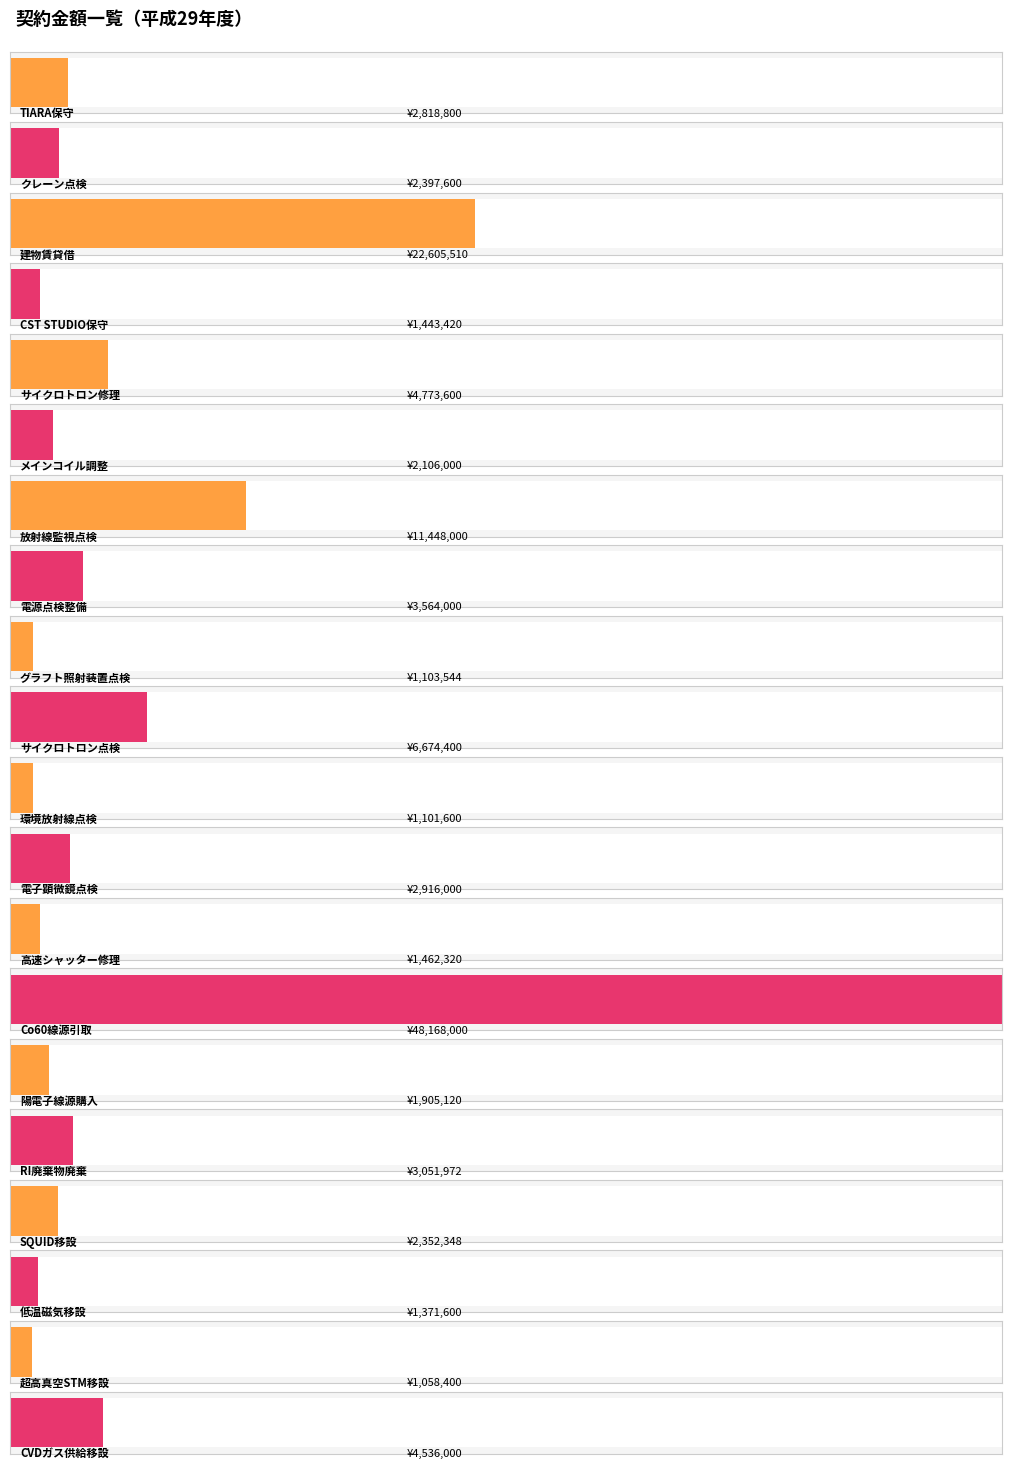

Are the bars horizontal?

Yes